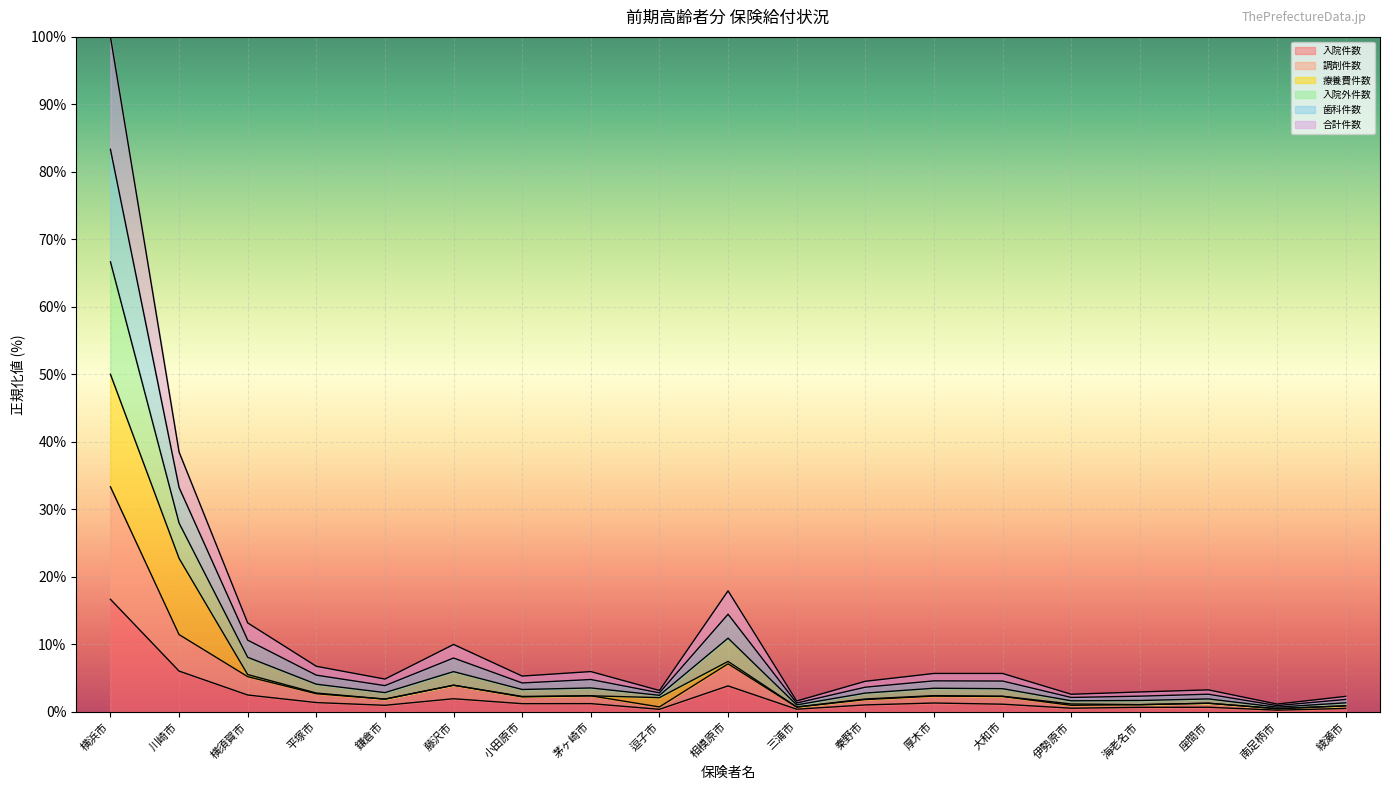

What is the sum of all 入院件数 values?

42.4